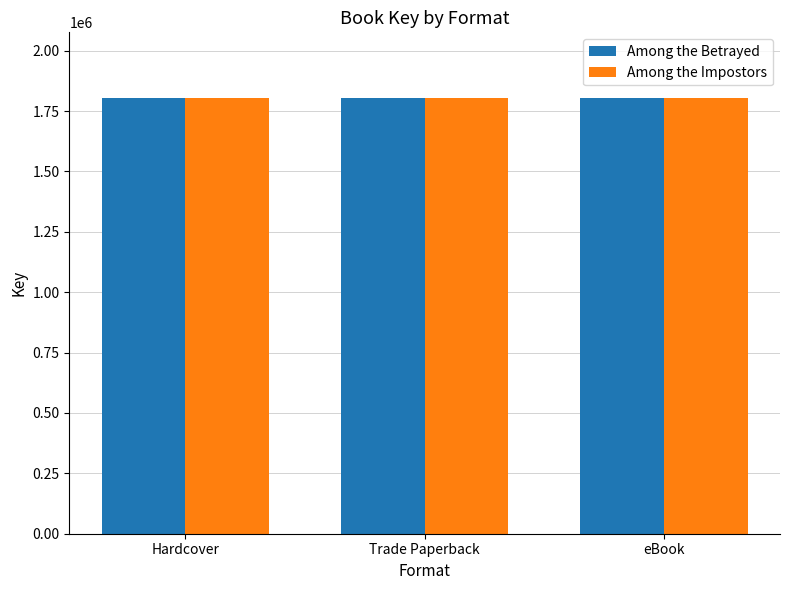

How many bars are there in each group?

2